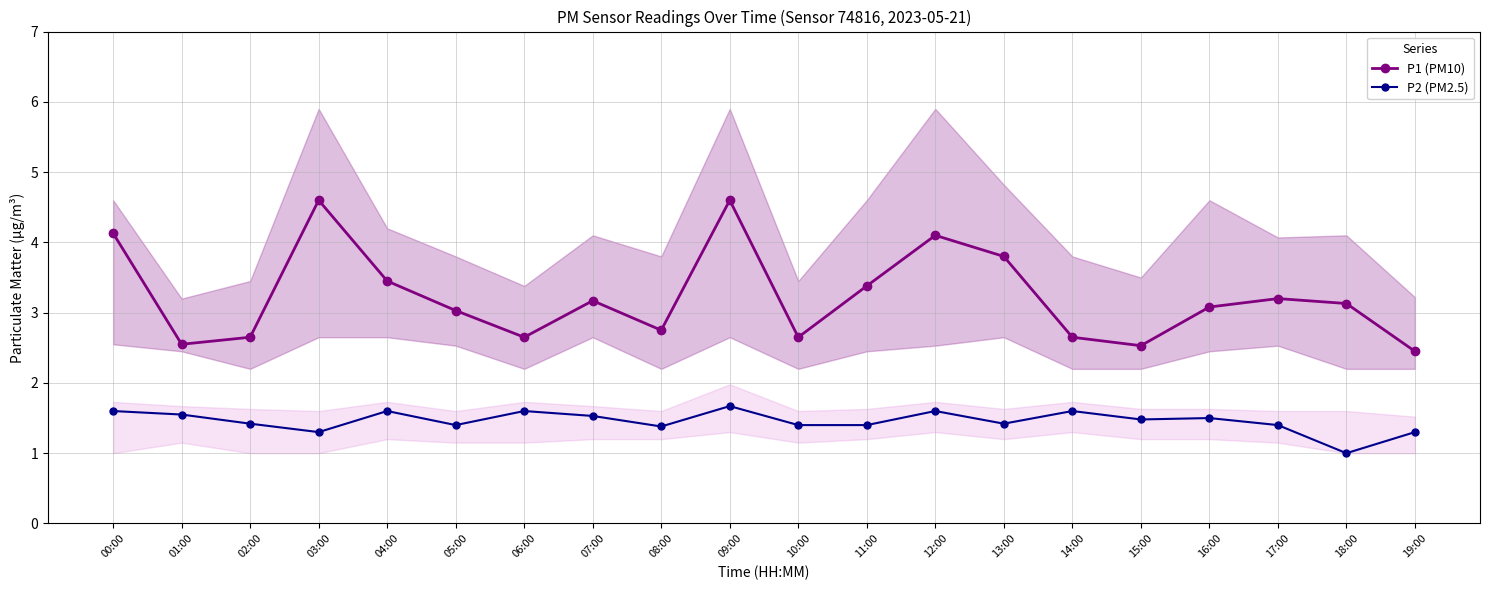

Reading left to right, extract all data points from this chart.

P1 (PM10): 00:00=4.1	01:00=2.5	02:00=2.6	03:00=4.6	04:00=3.5	05:00=3.0	06:00=2.6	07:00=3.2	08:00=2.8	09:00=4.6	10:00=2.6	11:00=3.4	12:00=4.1	13:00=3.8	14:00=2.6	15:00=2.5	16:00=3.1	17:00=3.2	18:00=3.1	19:00=2.5
P2 (PM2.5): 00:00=1.6	01:00=1.6	02:00=1.4	03:00=1.3	04:00=1.6	05:00=1.4	06:00=1.6	07:00=1.5	08:00=1.4	09:00=1.7	10:00=1.4	11:00=1.4	12:00=1.6	13:00=1.4	14:00=1.6	15:00=1.5	16:00=1.5	17:00=1.4	18:00=1.0	19:00=1.3